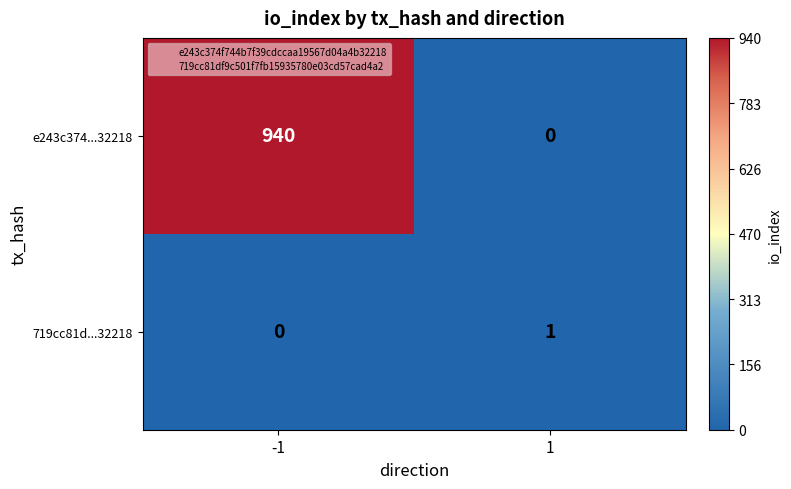

Rank the series at -1 from lowest to highest value.

719cc81d...32218, e243c374...32218